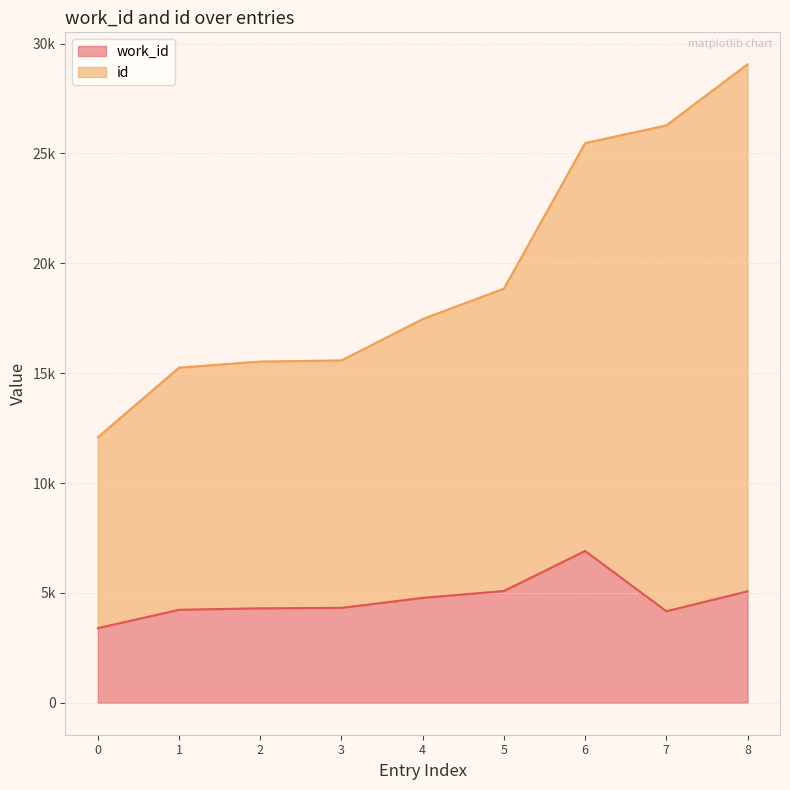

Does the chart display data point markers on the line(s)?

No